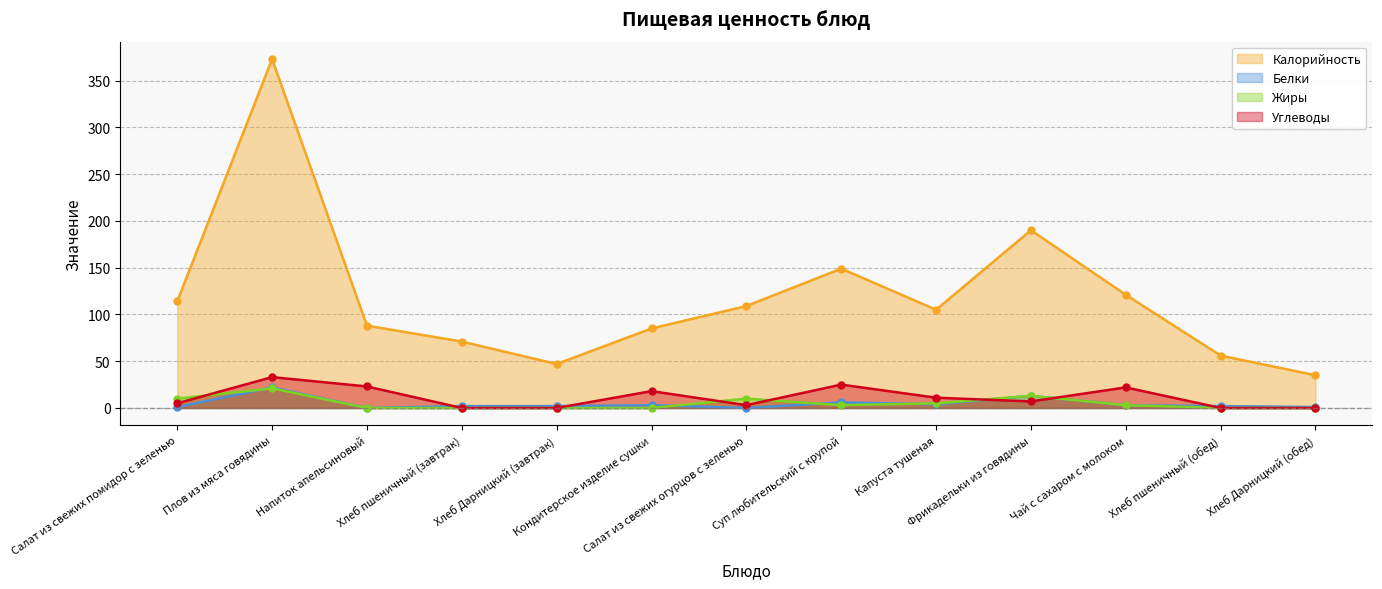

Which series has the largest total across all categories?

Калорийность